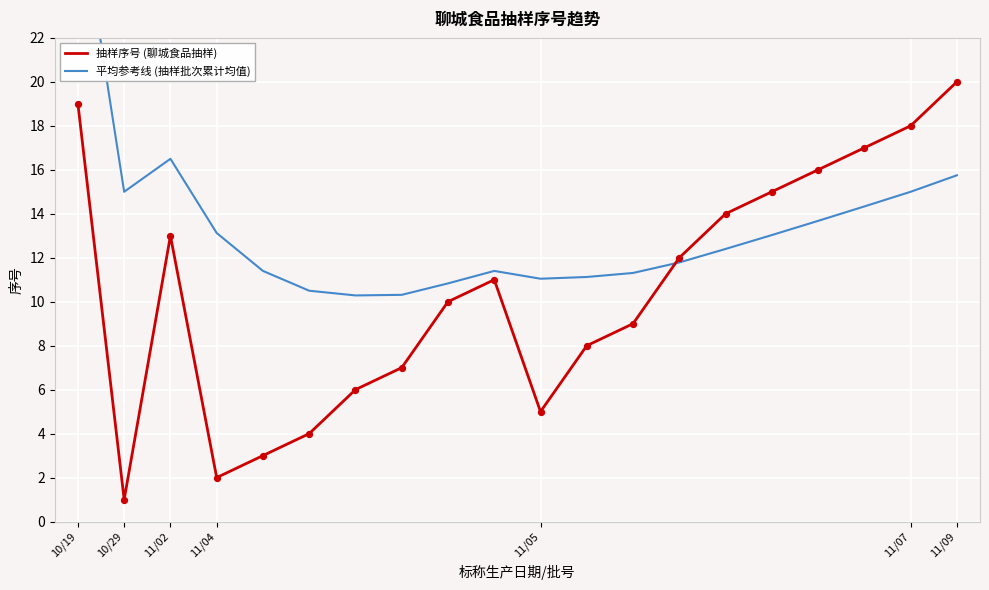

What is the total value across all series at 18?

33.0